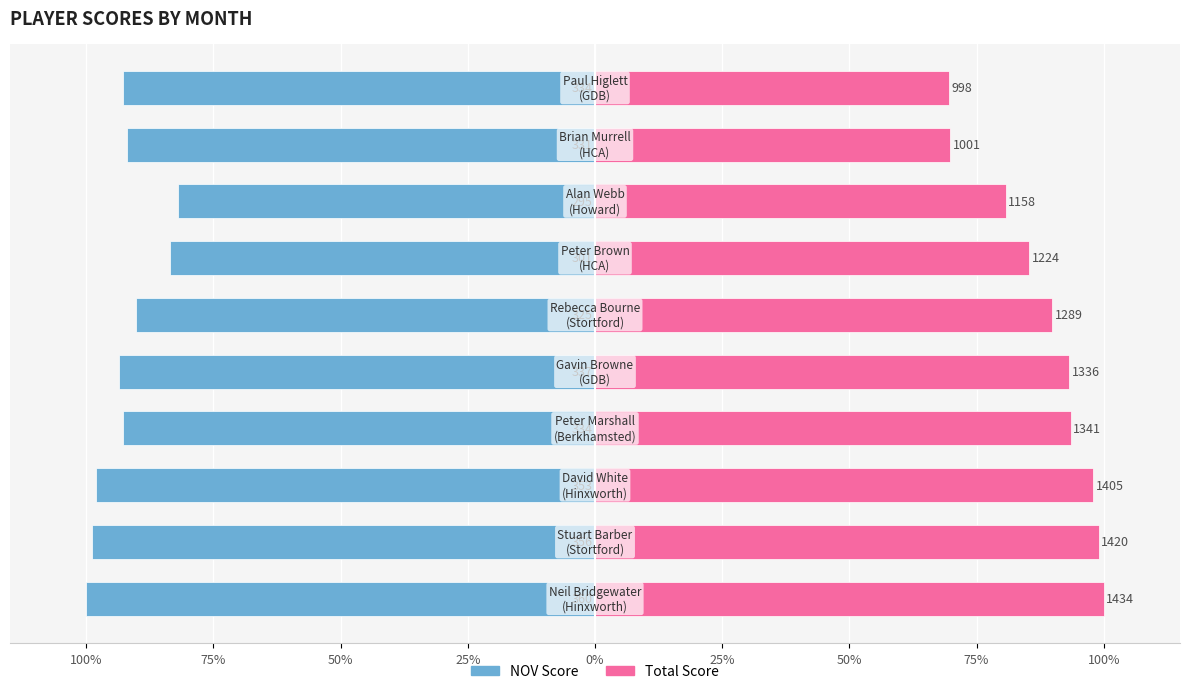

Rank the series by their maximum value, from lowest to highest.

NOV Score, Total Score